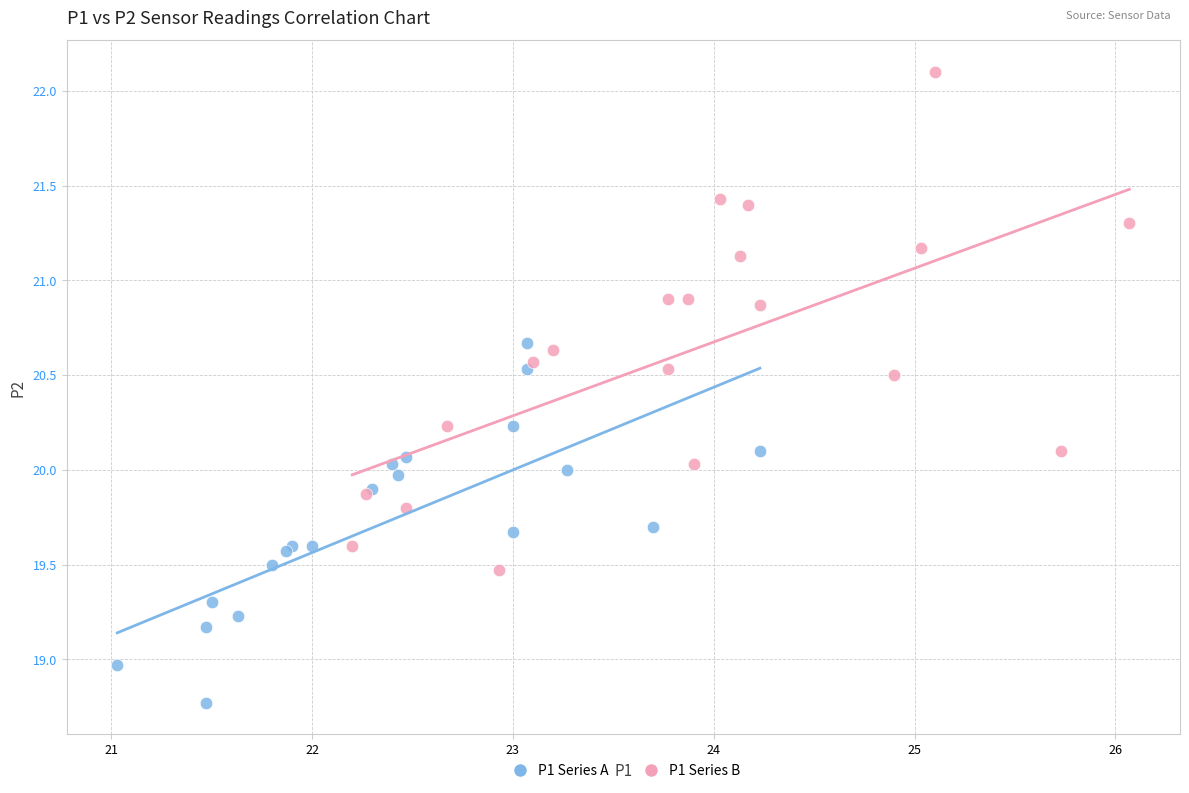

Which series contains the lowest Y value?

P1 Series A